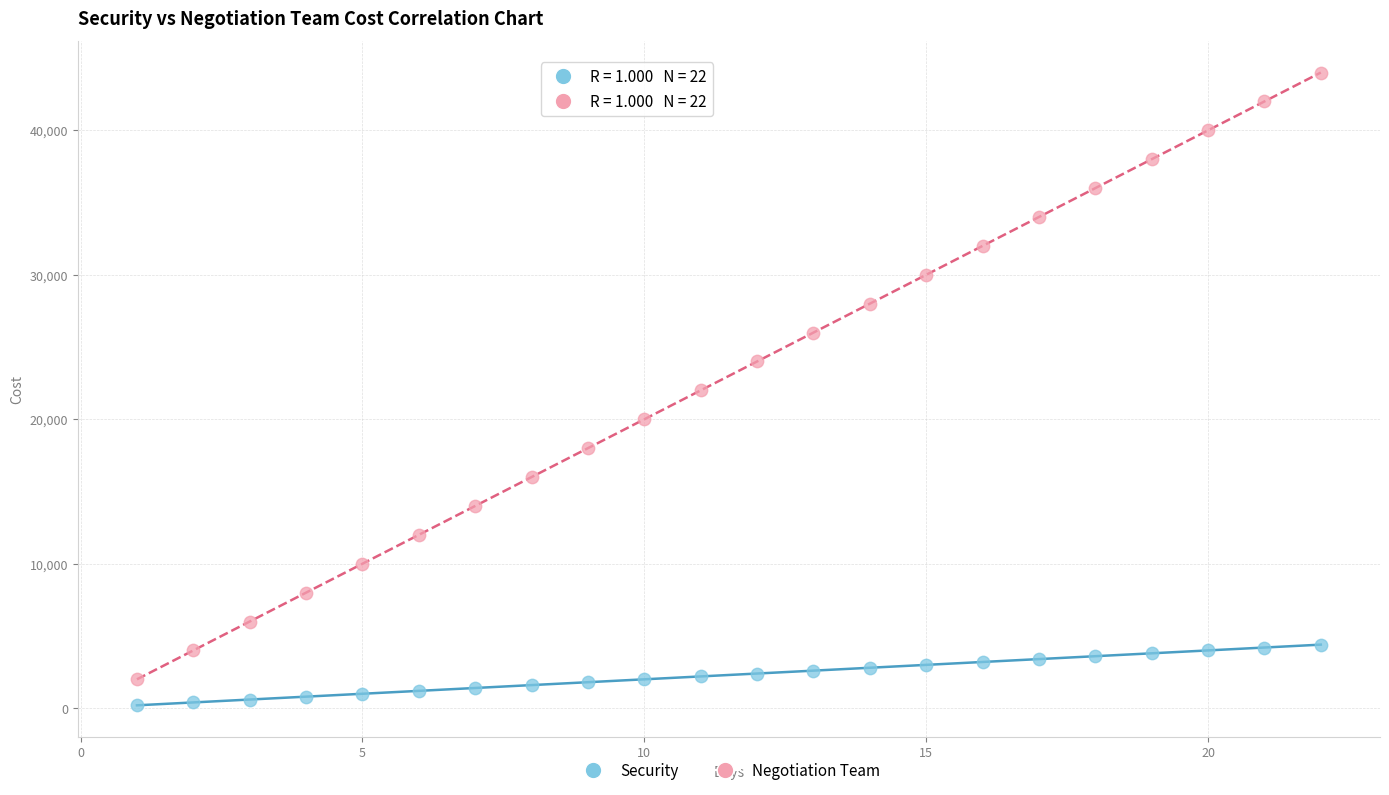

Which series contains the highest Y value?

Negotiation Team